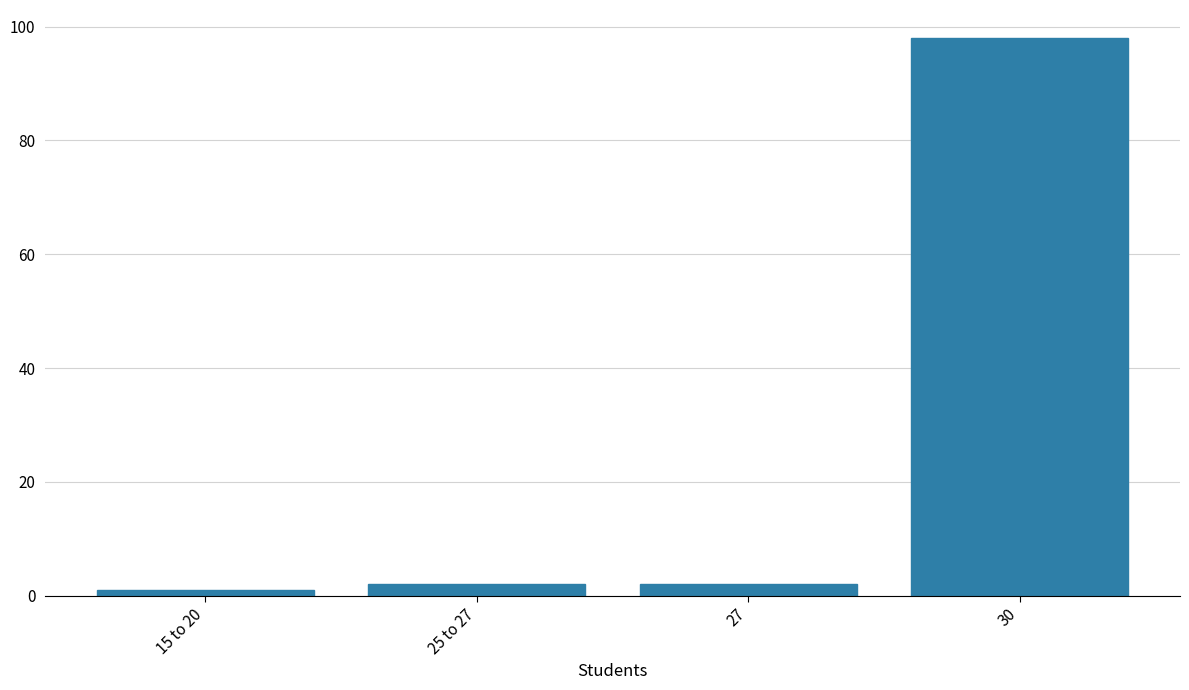

Reading left to right, extract all data points from this chart.

15 to 20=1	25 to 27=2	27=2	30=98